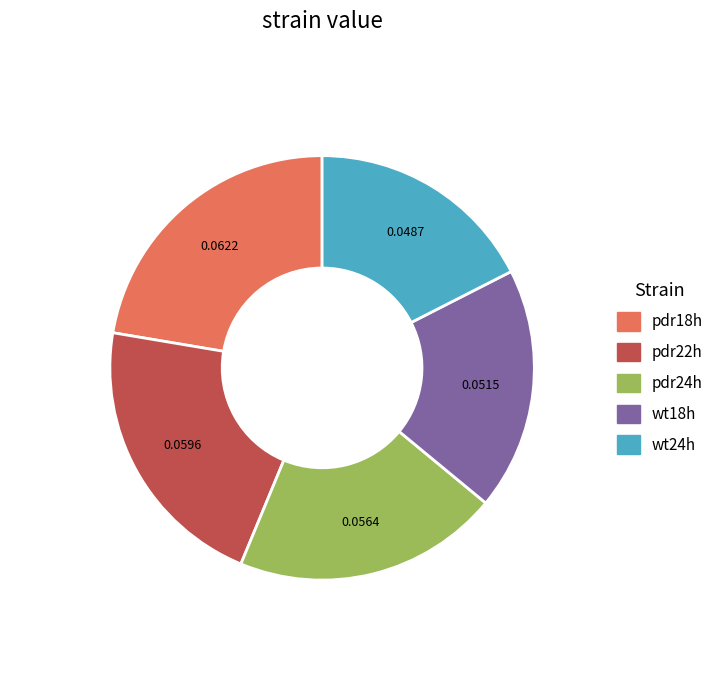

Which has a higher value, wt18h or pdr24h?

pdr24h